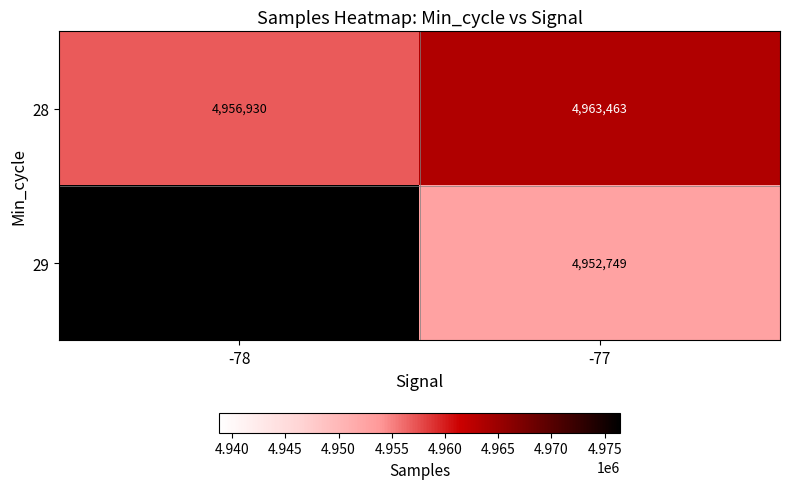

At -77, list the series in order from smallest to largest.

29, 28